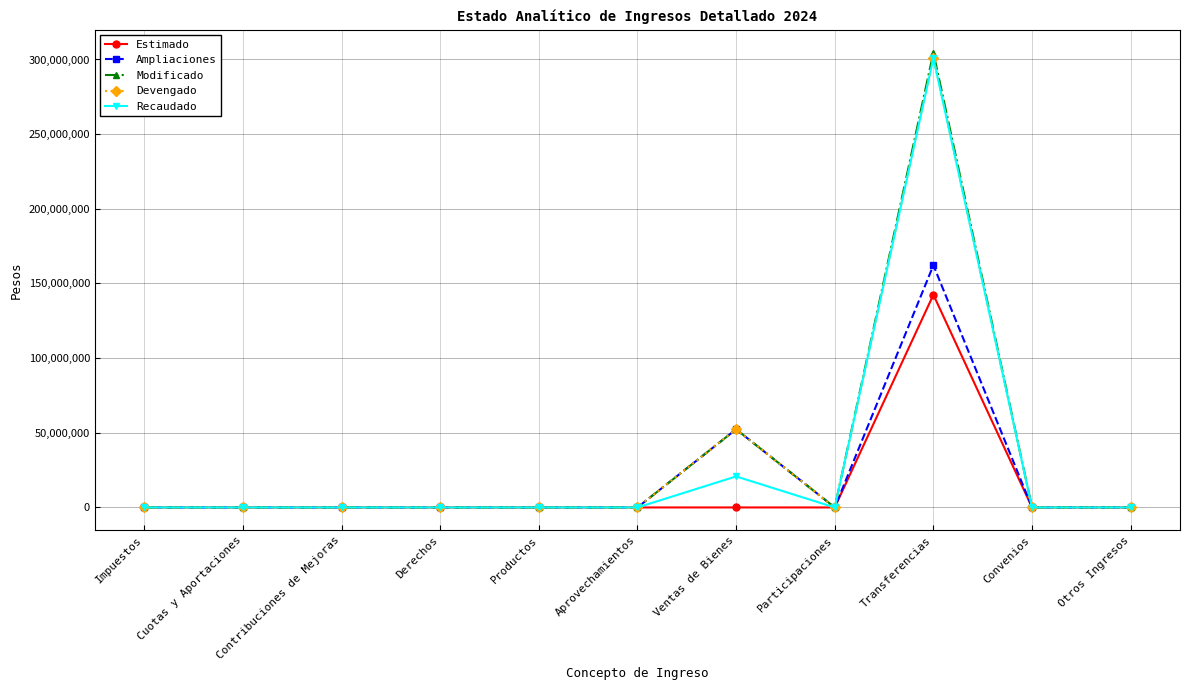

Is the value of Recaudado at Cuotas y Aportaciones greater than the value of Estimado at Transferencias?

No